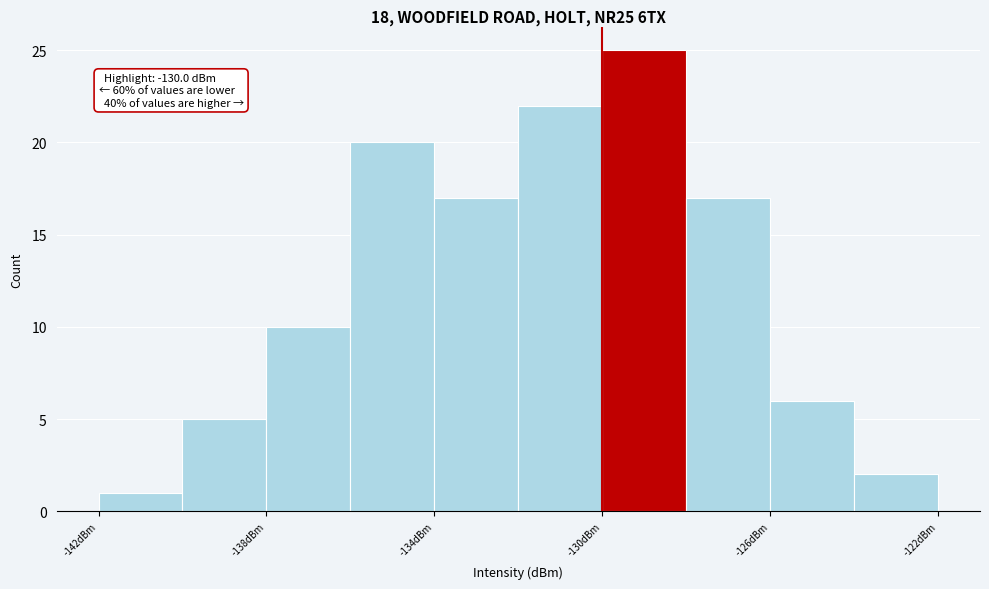

Over which range of the x-axis is the bar tallest?

-130 to -128